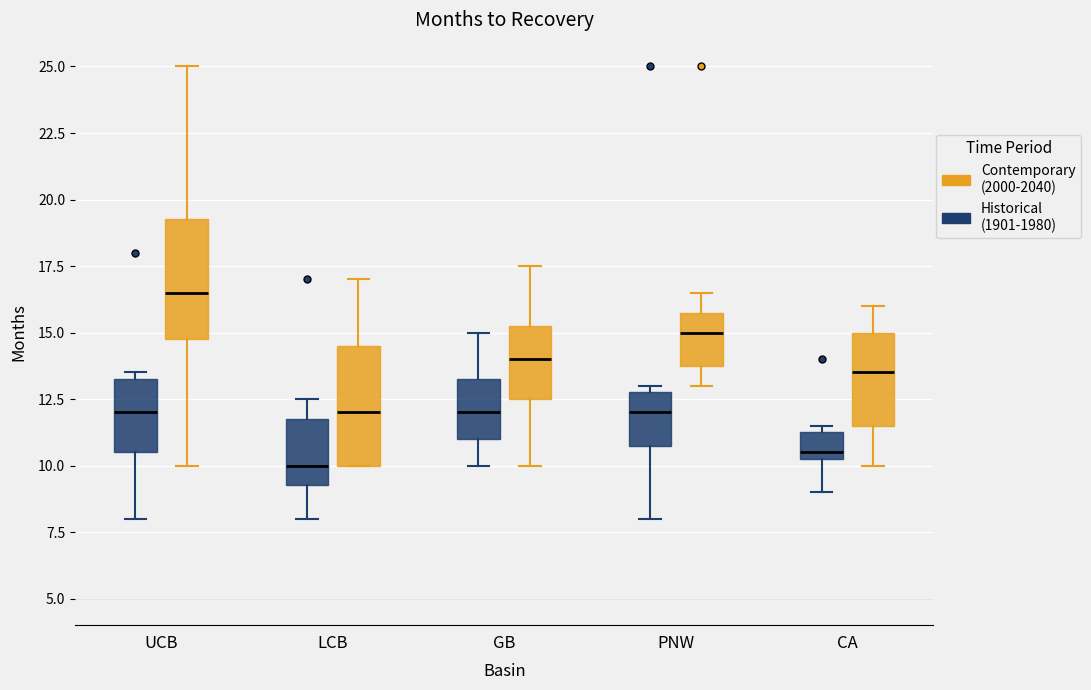

Reading left to right, transcribe this box plot: for each box, give where its median line is, the range the box spans, and where its two whiskers end, as read against the y-axis. The values are not printed on the chart, so give them approximately, as read against the axis.

UCB (Historical (1901-1980)): median 12.0, box 10.5 to 13.5, whiskers 8.0 to 13.5 (just above the box's upper edge)
UCB (Contemporary (2000-2040)): median 16.5, box 15.0 to 19.5, whiskers 10.0 to 25.0
LCB (Historical (1901-1980)): median 10.0, box 9.5 to 12.0, whiskers 8.0 to 12.5
LCB (Contemporary (2000-2040)): median 12.0, box 10.0 to 14.5, whiskers 10.0 to 17.0
GB (Historical (1901-1980)): median 12.0, box 11.0 to 13.5, whiskers 10.0 to 15.0
GB (Contemporary (2000-2040)): median 14.0, box 12.5 to 15.5, whiskers 10.0 to 17.5
PNW (Historical (1901-1980)): median 12.0, box 11.0 to 13.0, whiskers 8.0 to 13.0 (just above the box's upper edge)
PNW (Contemporary (2000-2040)): median 15.0, box 14.0 to 16.0, whiskers 13.0 to 16.5
CA (Historical (1901-1980)): median 10.5 (just above the box's lower edge), box 10.5 to 11.5, whiskers 9.0 to 11.5 (just above the box's upper edge)
CA (Contemporary (2000-2040)): median 13.5, box 11.5 to 15.0, whiskers 10.0 to 16.0